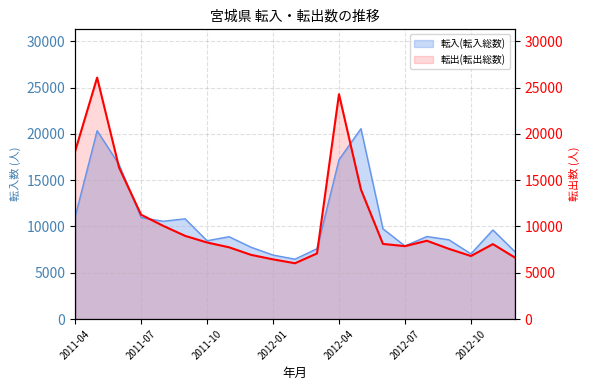

What is the sum of the 転出(転出総数) values at 2011-12 and 2011-04?

25067